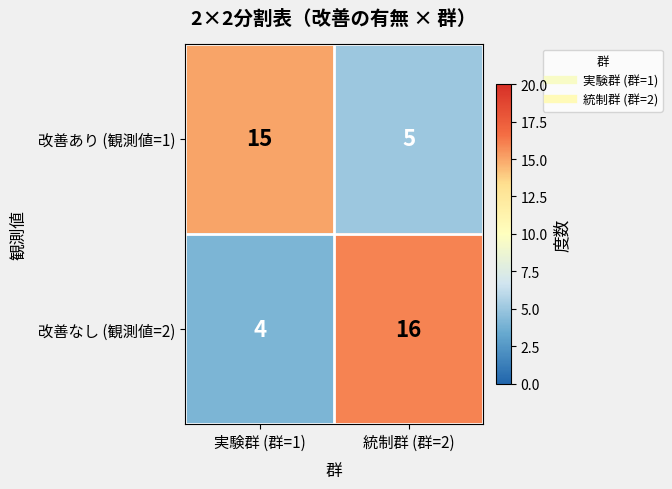

Which series has the largest range (max minus min)?

改善なし (観測値=2)